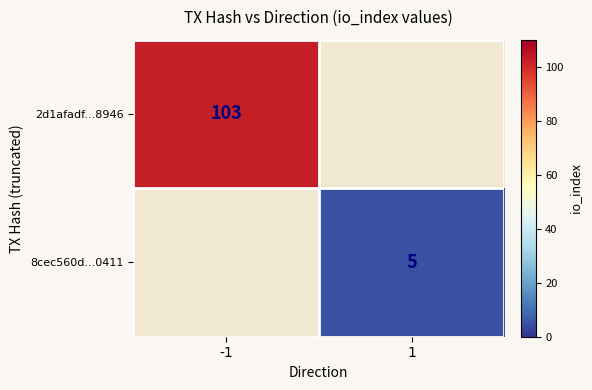

At which category does the chart reach its peak across all series?

-1